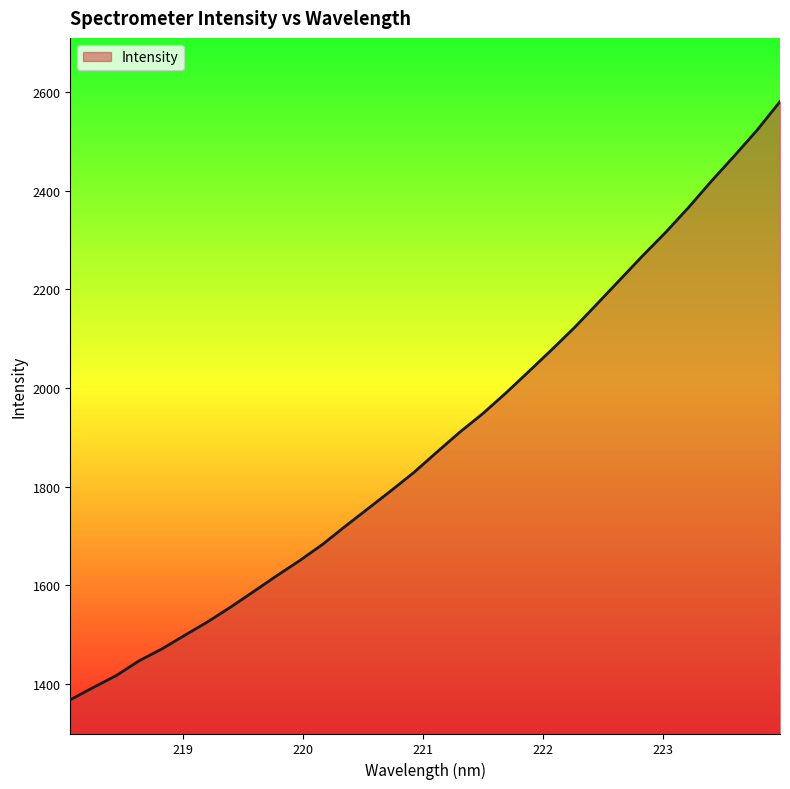

What is the smallest value displayed?

1367.9